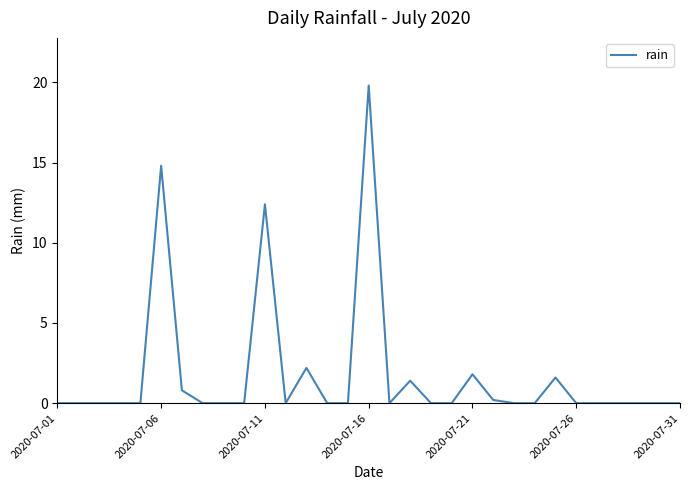

What is the average value?

1.8